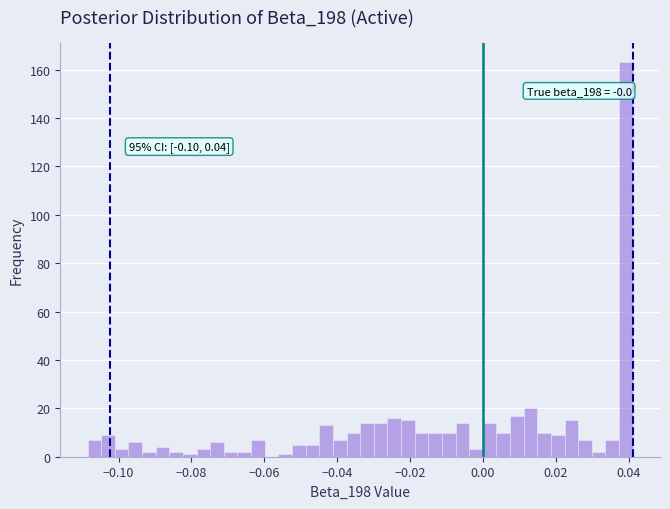

Around what value on the x-axis is the tallest bar? Give the approximate position of its centre, as read against the axis.

0.040